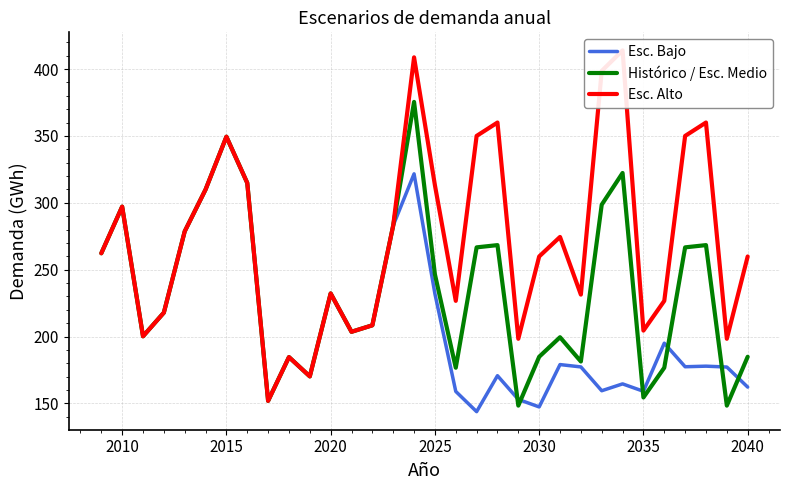

True or false: Esc. Bajo has a value of 80.8 at 2020.

False